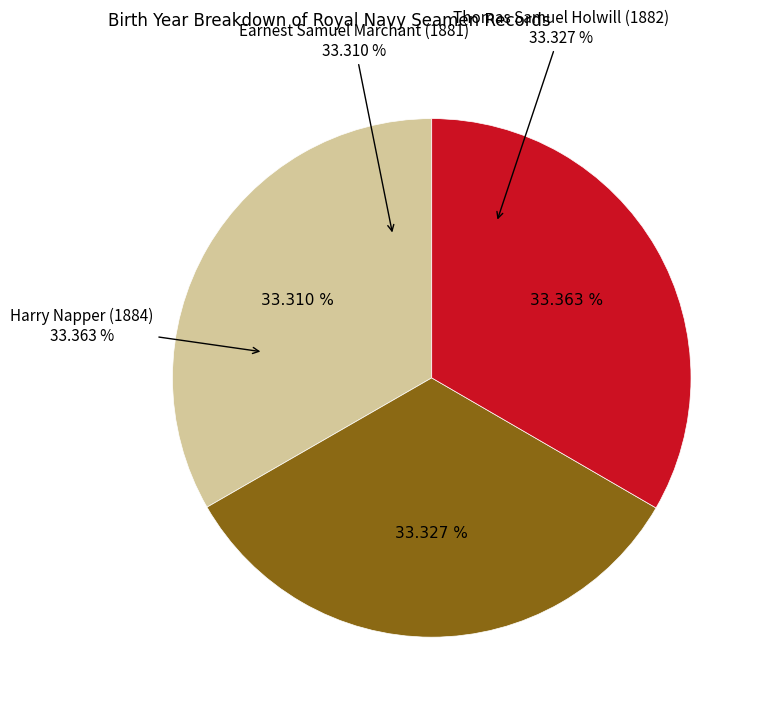

To the nearest percent, what is the average slice percentage?

33%